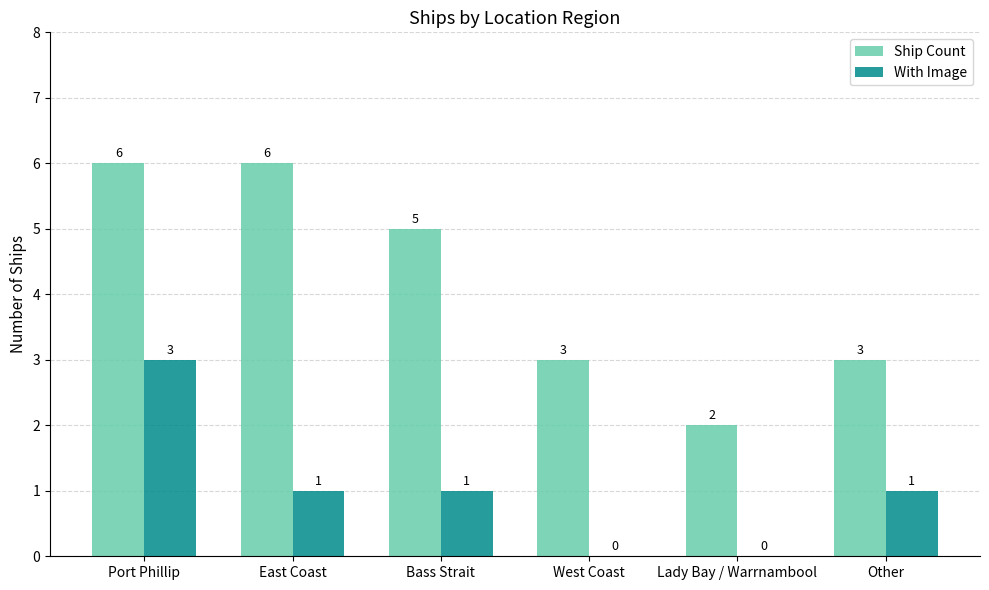

Are the bars horizontal?

No